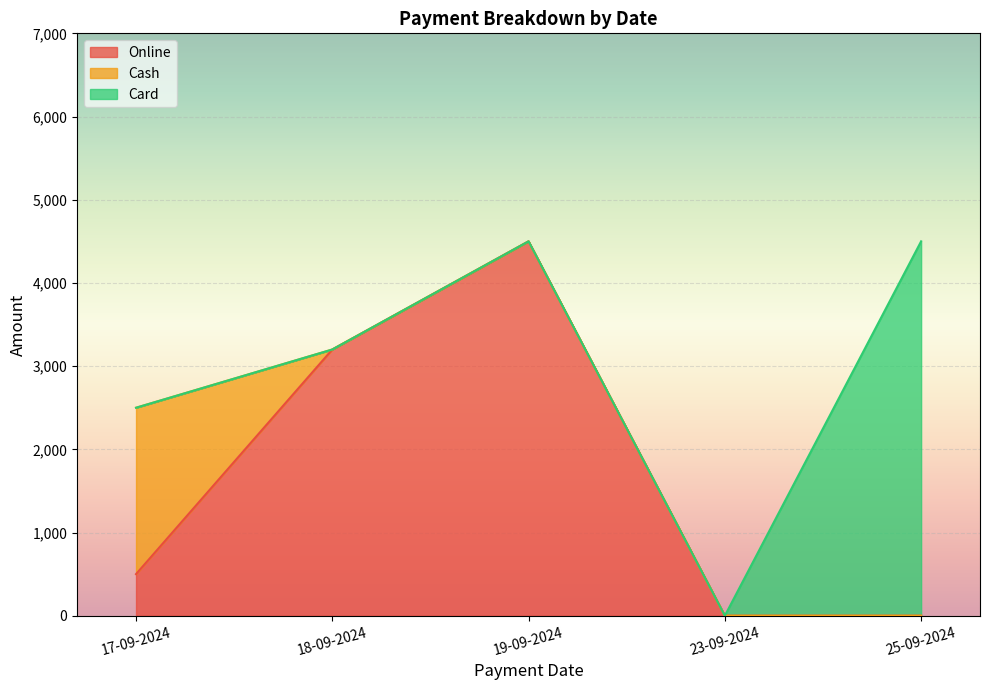

The value of Online at 17-09-2024 is -2964. True or false?

False